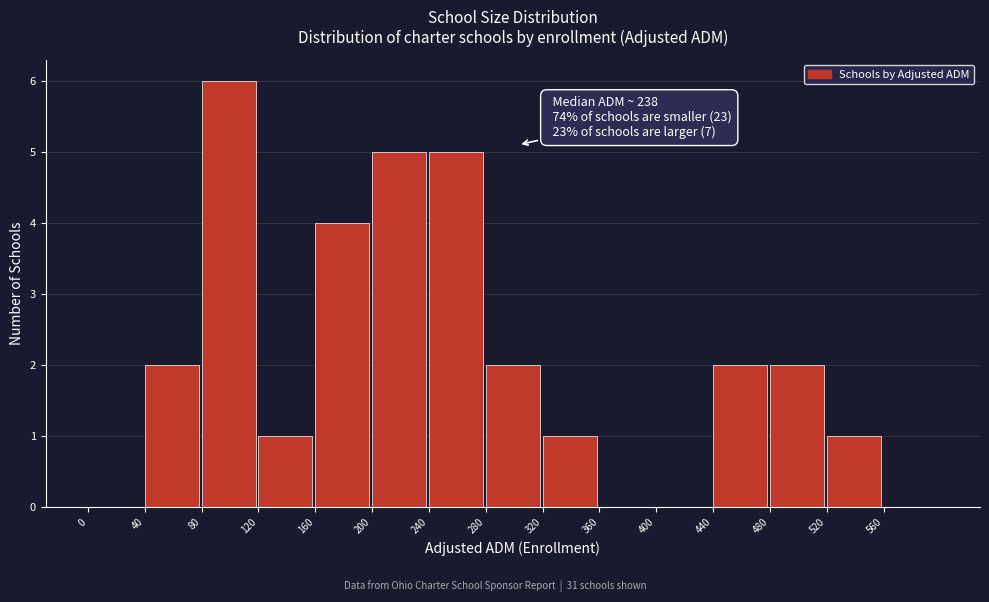

Over which range of the x-axis is the bar tallest?

80 to 120